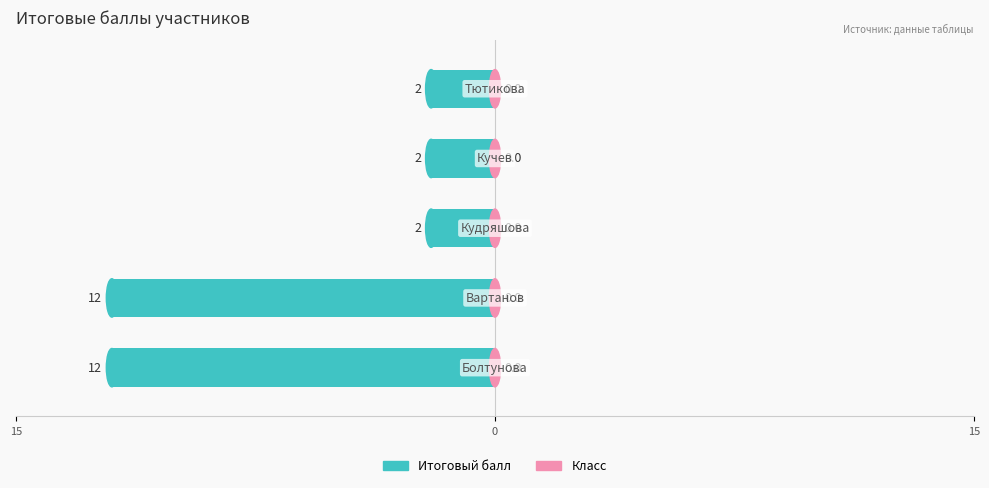

Are the bars horizontal?

Yes